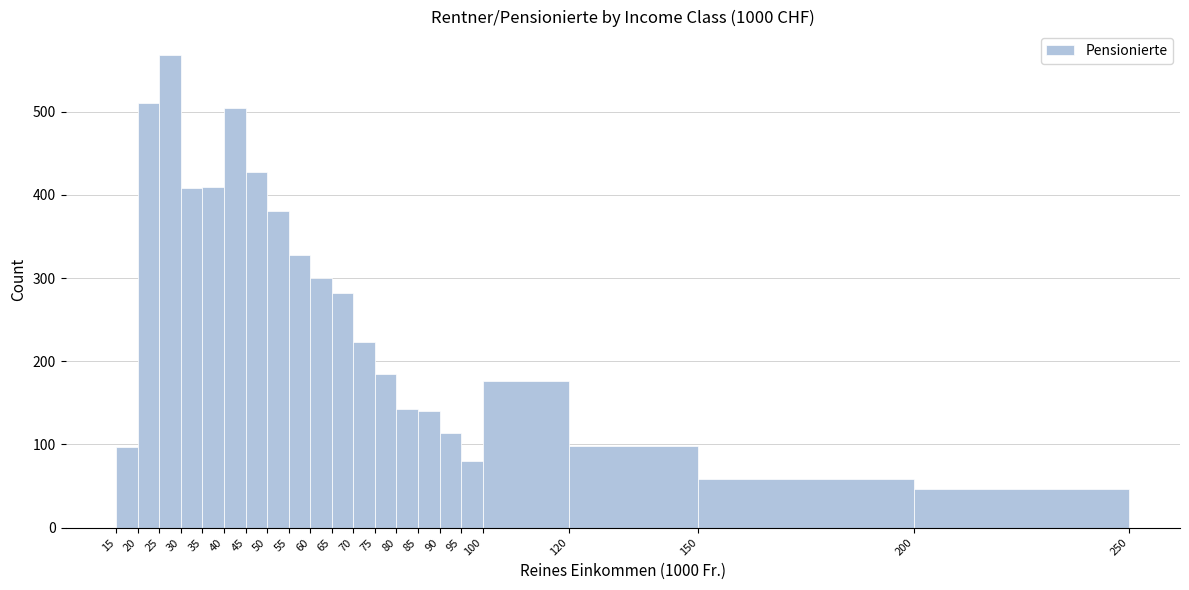

What is the height of the bar covering 40 to 45 on the x-axis? The values are not printed on the chart, so give them approximately, as read against the axis.

510